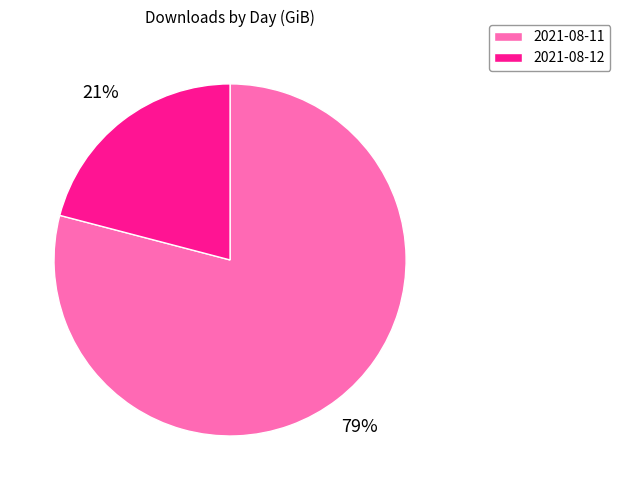

Which category has the smallest portion of the pie?

2021-08-12